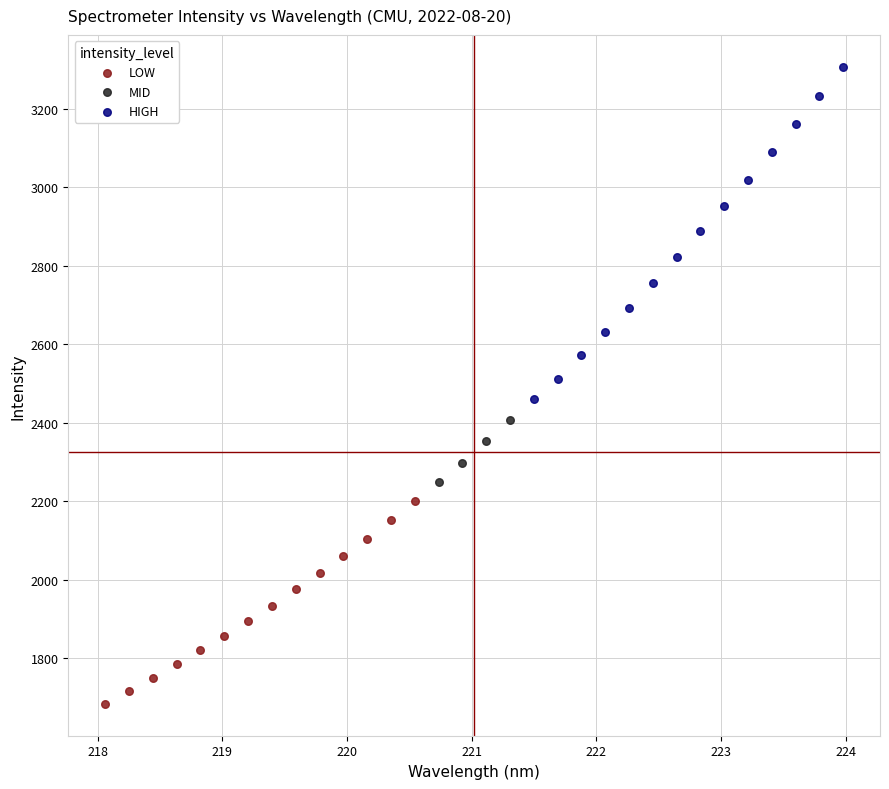

Which series reaches the maximum Y coordinate?

HIGH